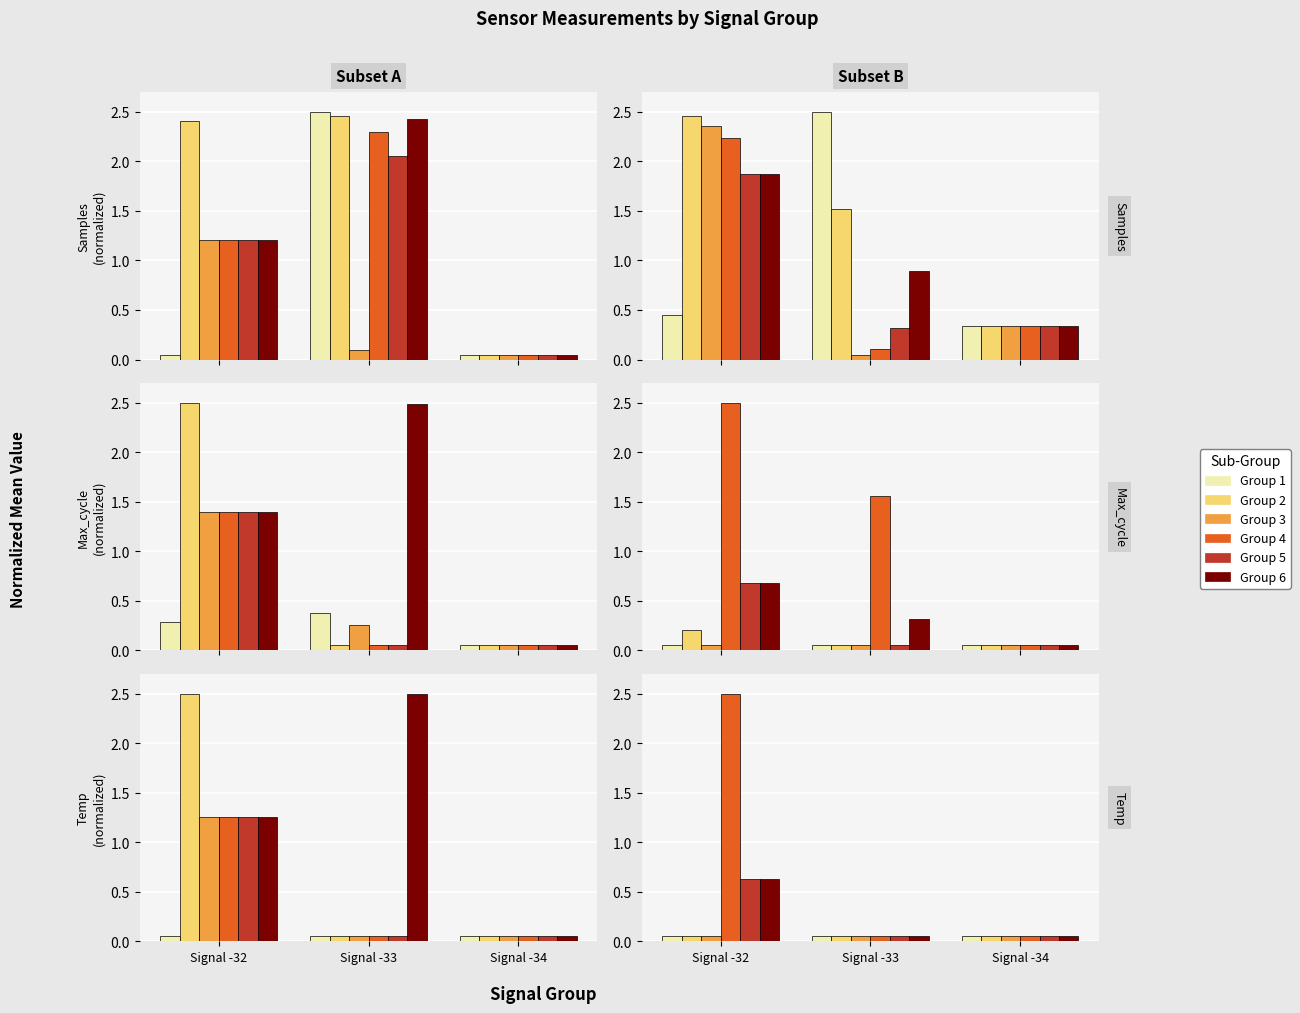

What is the difference between the maximum and second lowest values in the G4 series?

2.4